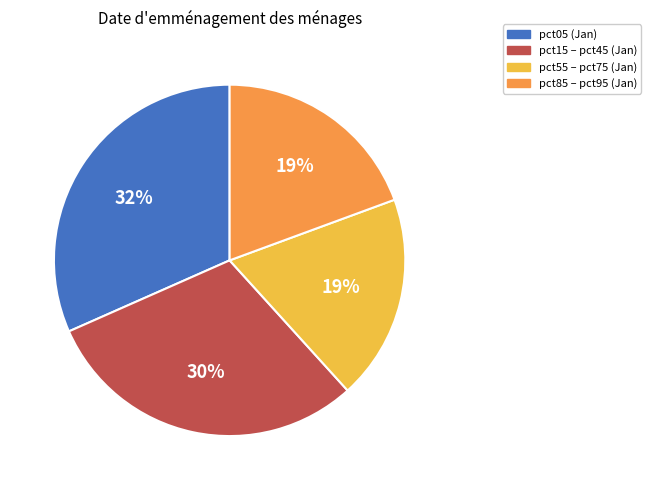

Between pct05 (Jan) and pct55 – pct75 (Jan), which is larger?

pct05 (Jan)